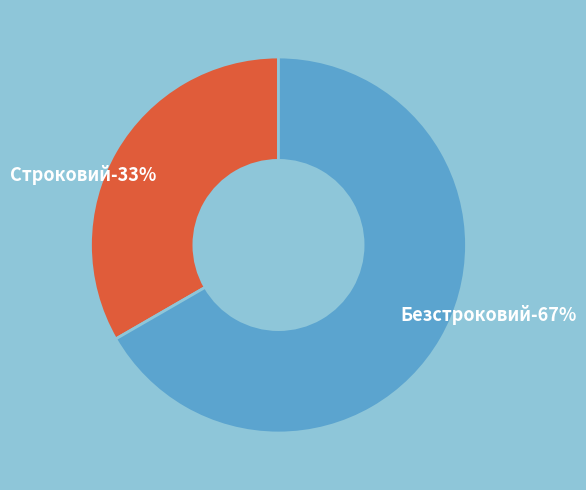

To the nearest percent, what percentage of the pie is Строковий?

33%